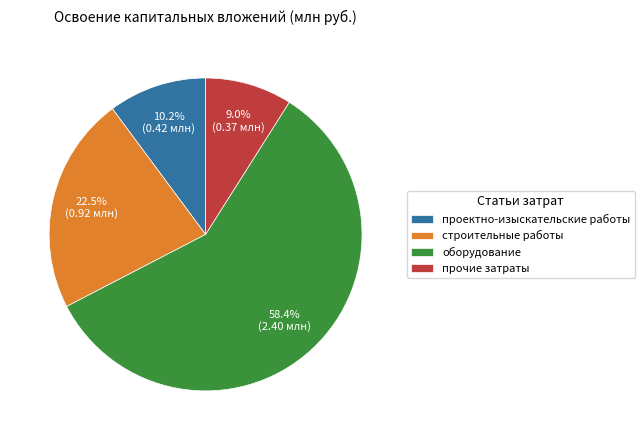

What percentage is the проектно-изыскательские работы slice, to the nearest percent?

10%